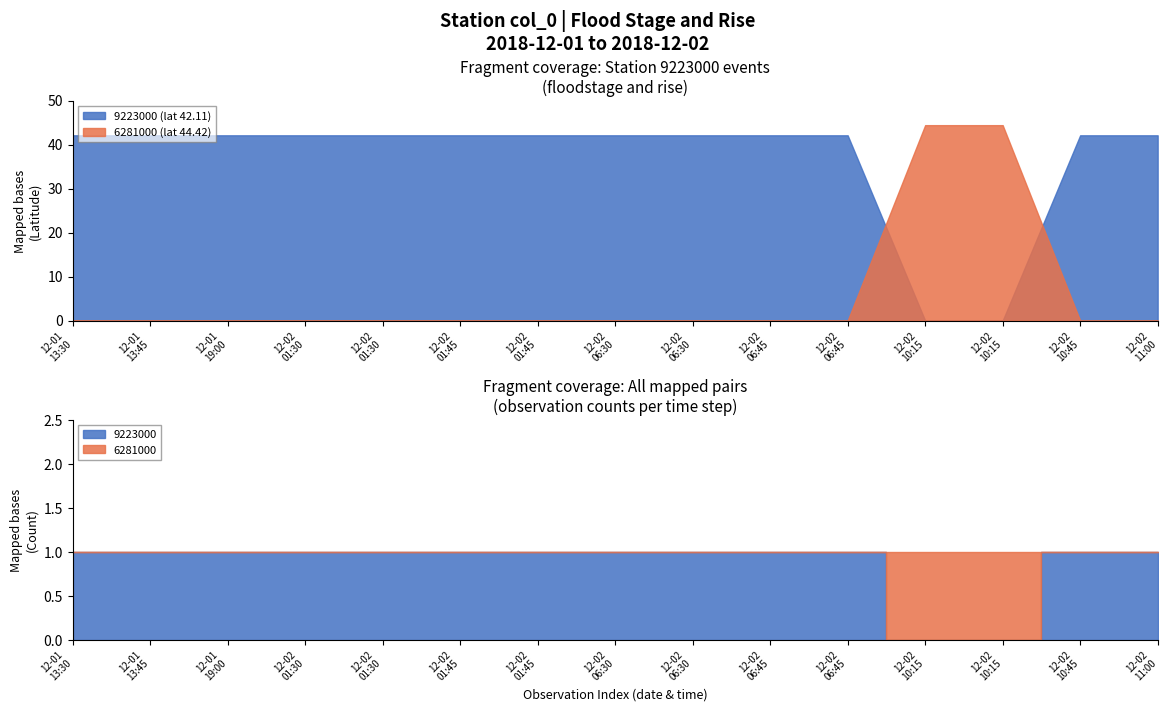

What is the value of the col_1 (lat) point at the 2nd from the left?

42.1